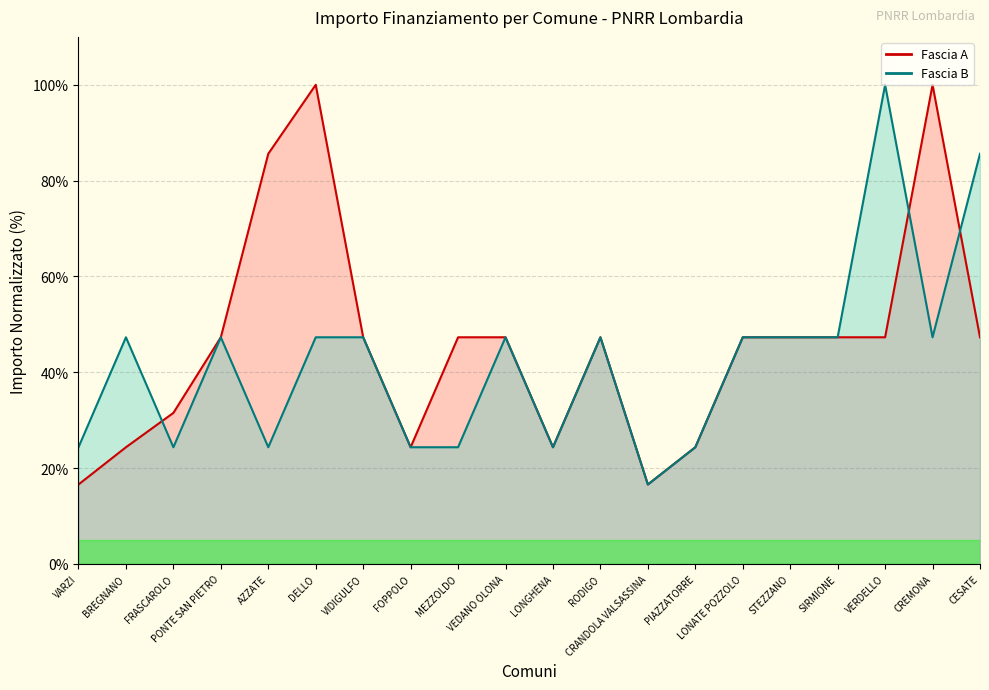

What is the minimum value shown in the chart?

16.6